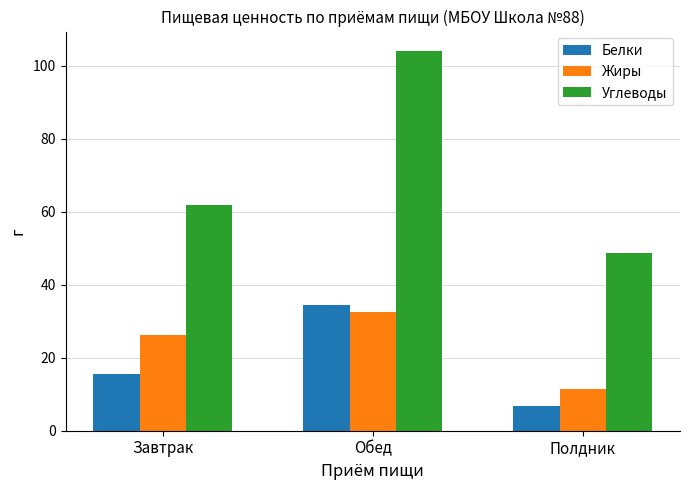

The Углеводы series shows 48.6 at Полдник. True or false?

True